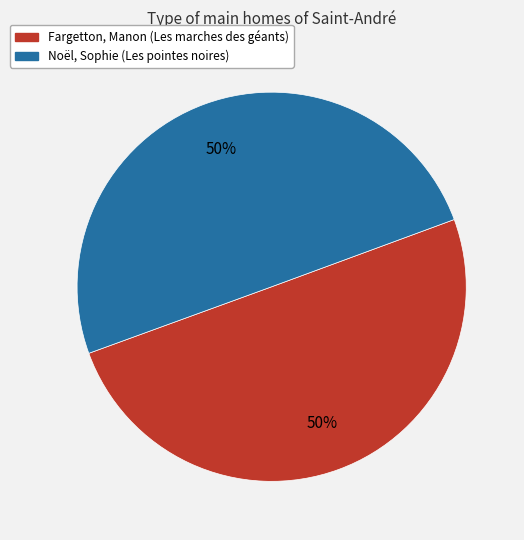

To the nearest percent, what portion does Noël, Sophie represent?

50%